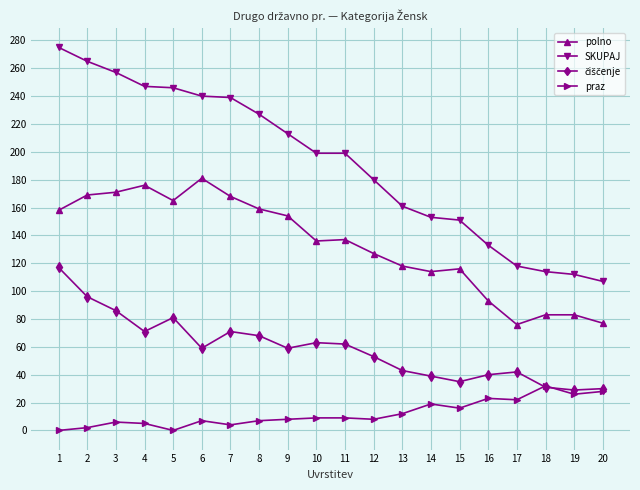

What is the difference between the second highest and second lowest values in the SKUPAJ series?

153